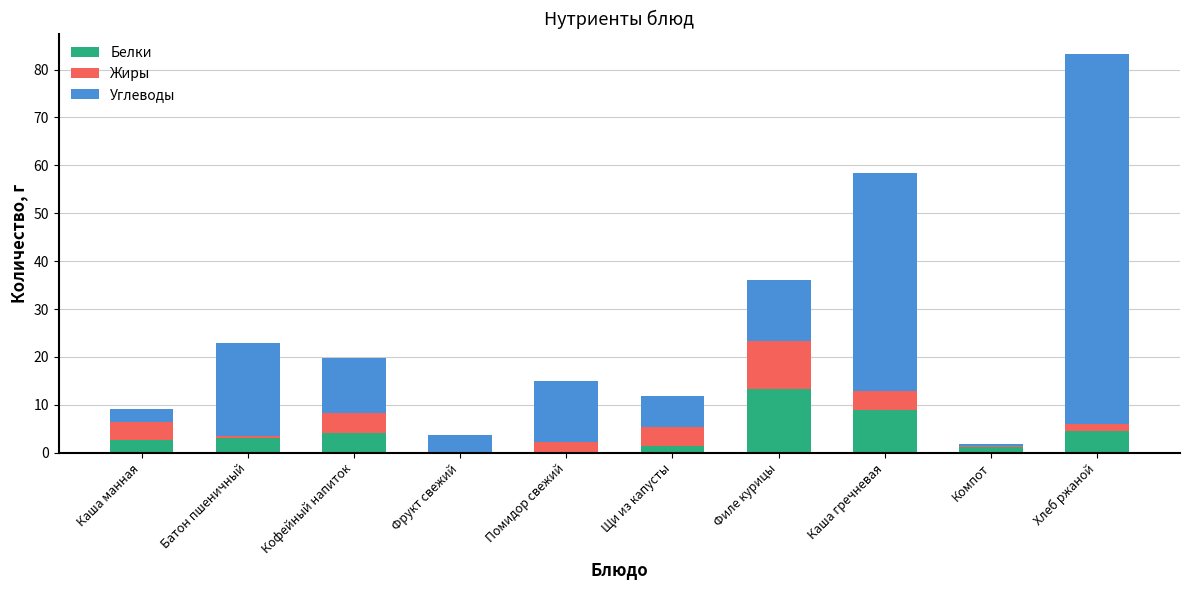

At which category is the sum across all series the highest?

Хлеб ржаной